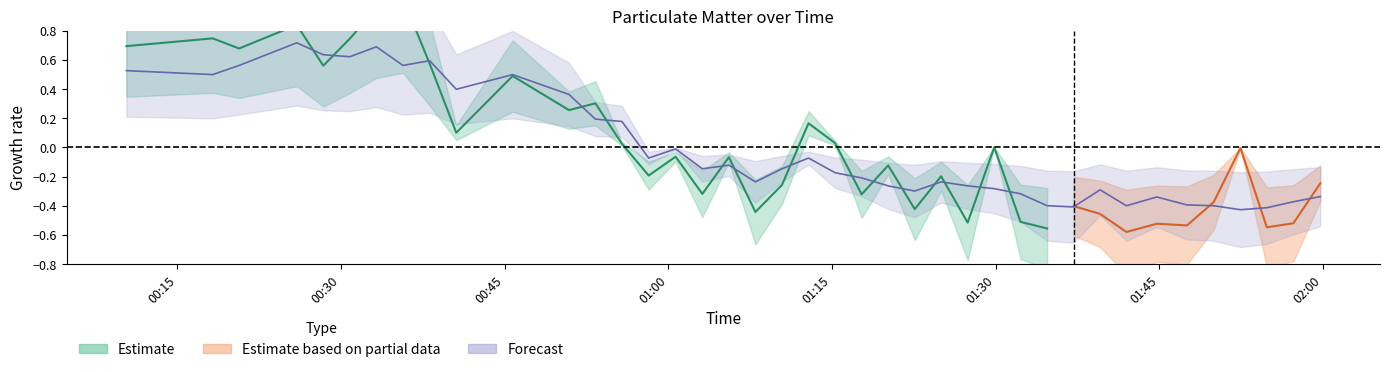

The value at 2022/11/05 00:10:20 is 0.5. True or false?

True